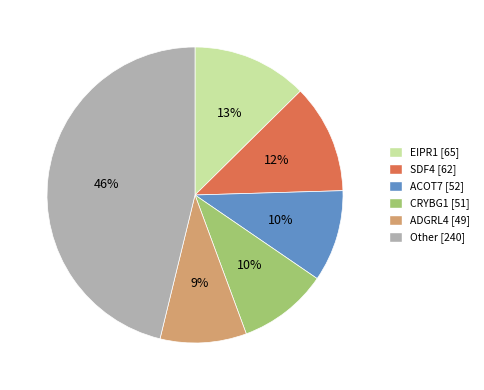

How many slices are in this pie chart?

6